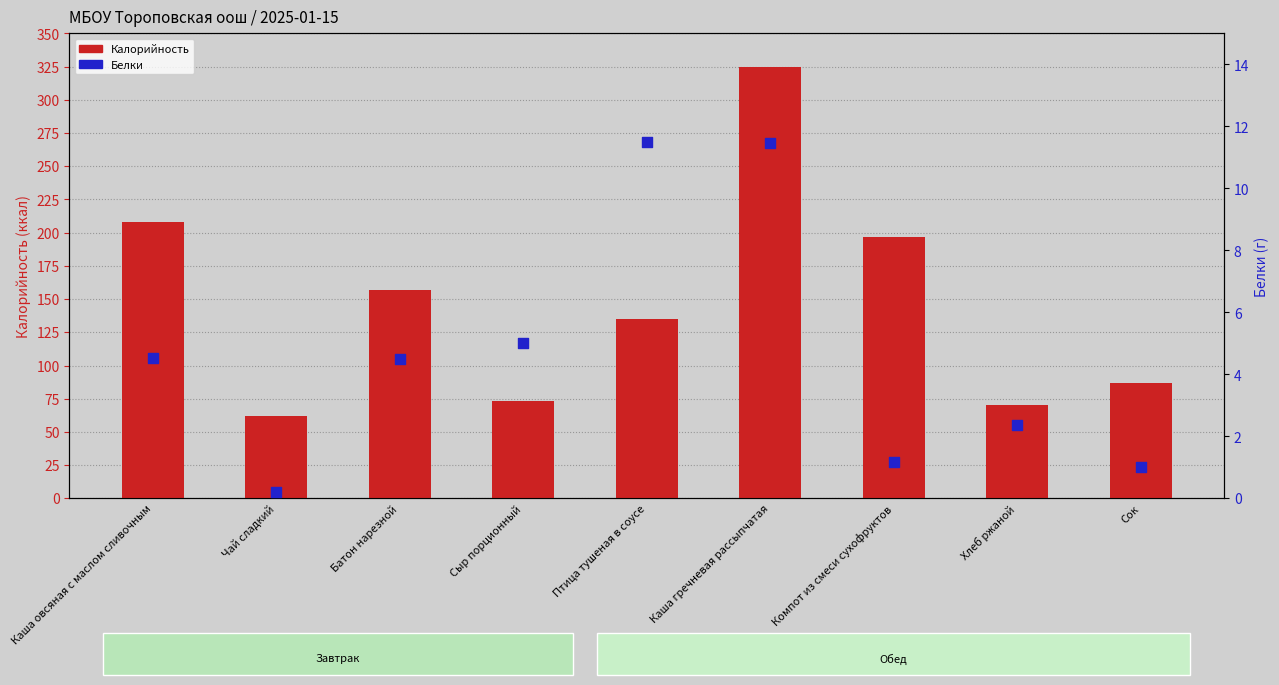

Which series reaches the maximum Y coordinate?

Калорийность